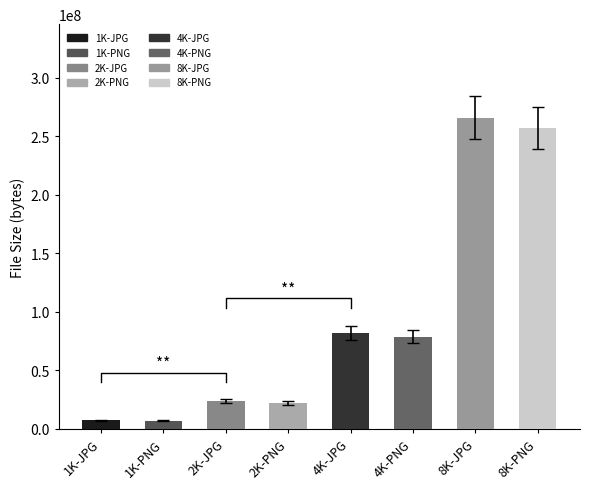

The value at 1K-JPG is 10483159.0. True or false?

False